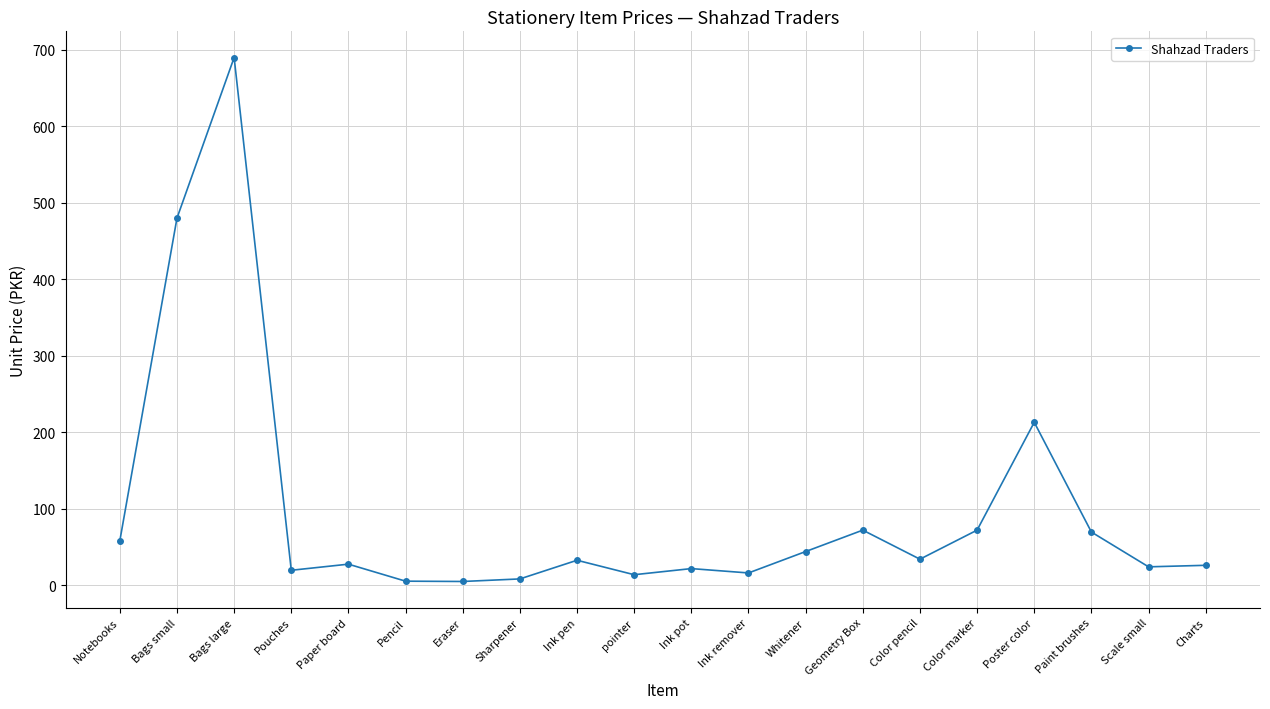

True or false: there are more than 0 points higher than both neighbors.

True